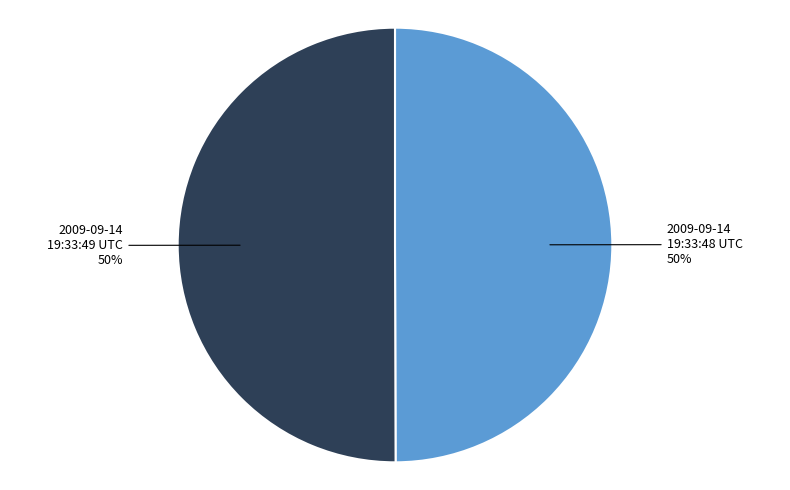

What percentage is the 2009-09-14 19:33:48 UTC slice, to the nearest percent?

50%